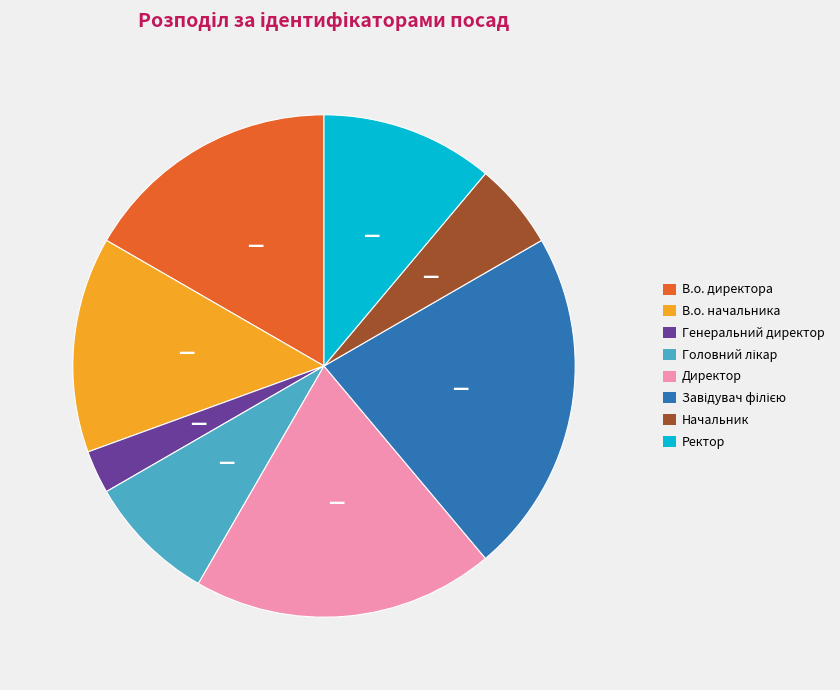

True or false: Начальник accounts for 1% of the total.

False